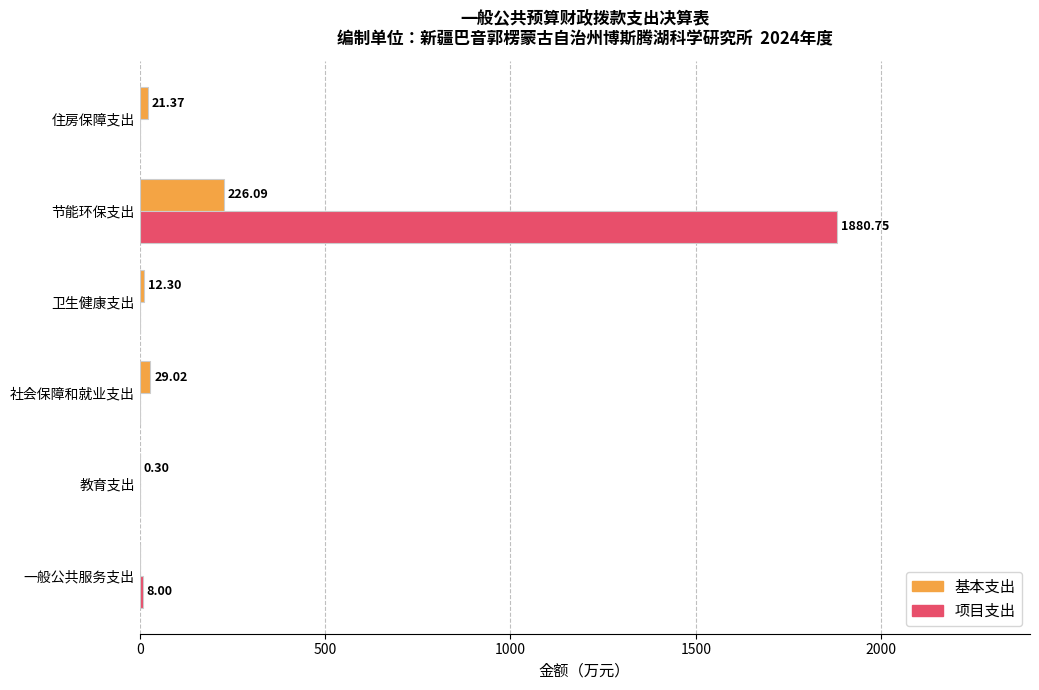

What is the average value of the 基本支出 series?

48.2